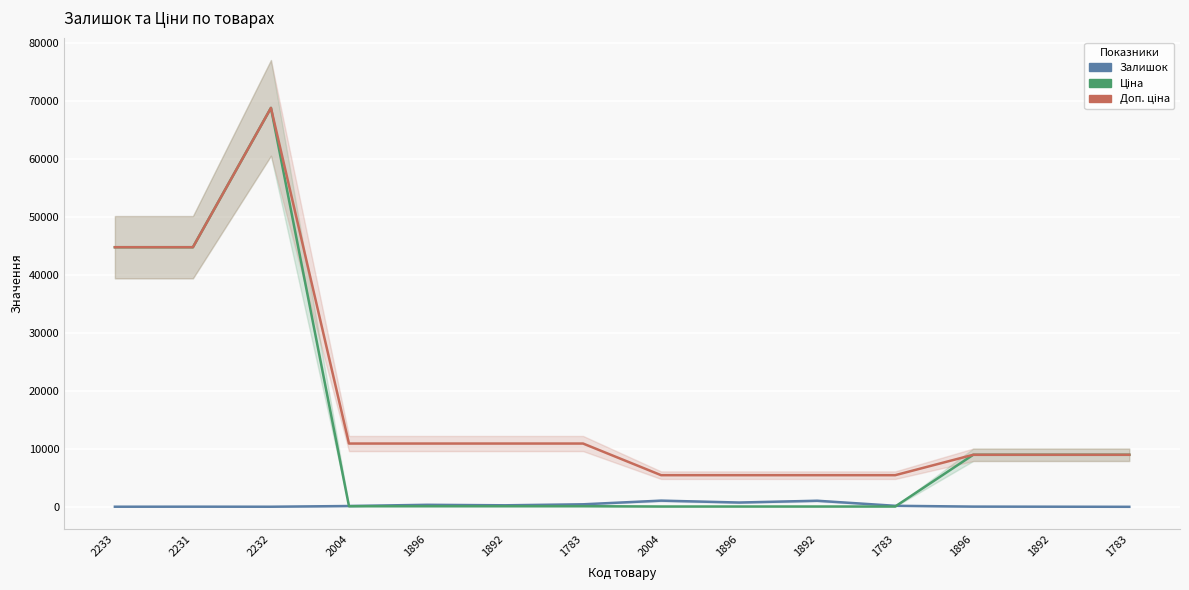

Between 2004 and 1896, which is larger?

2004